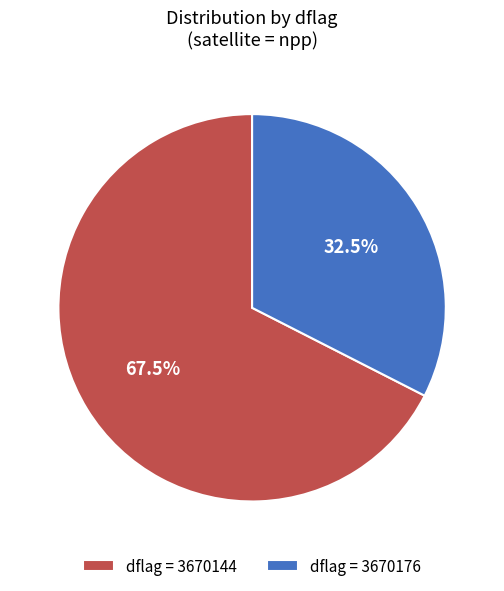

What percentage is NOT represented by dflag = 3670144?

32.5%